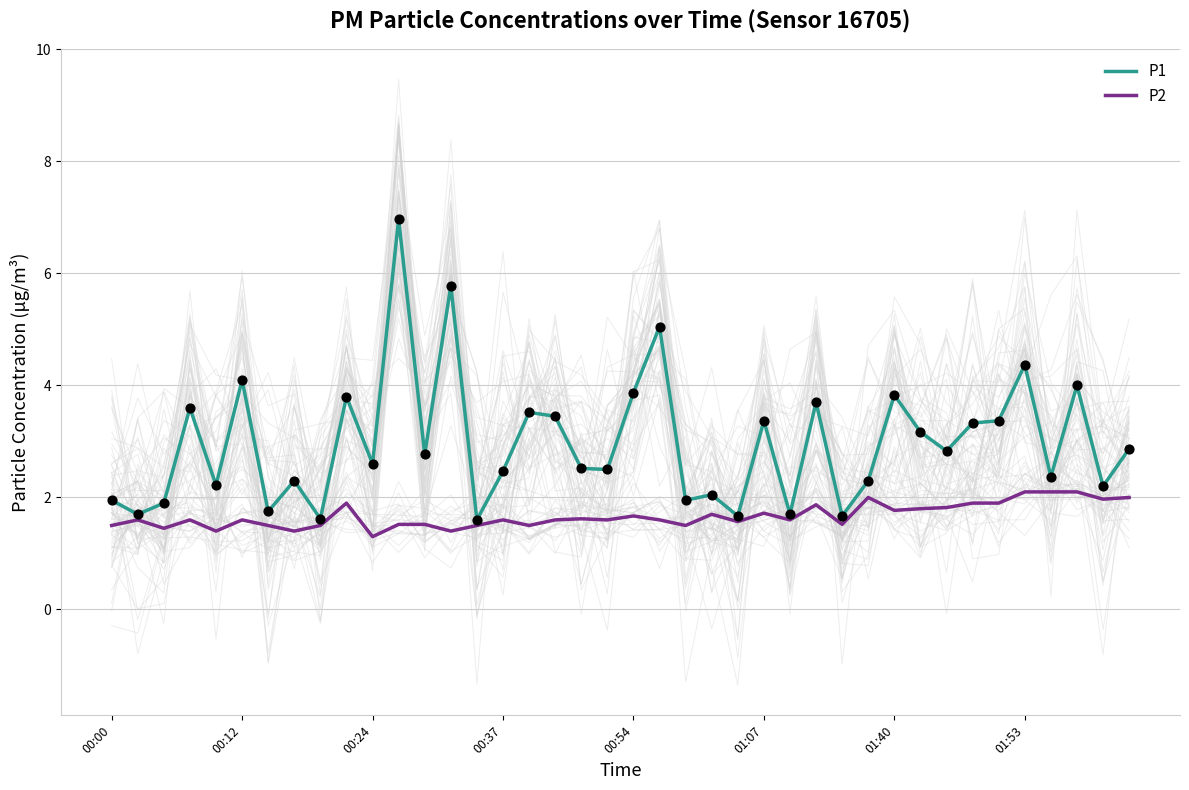

What are all the series names shown in the legend?

P1, P2